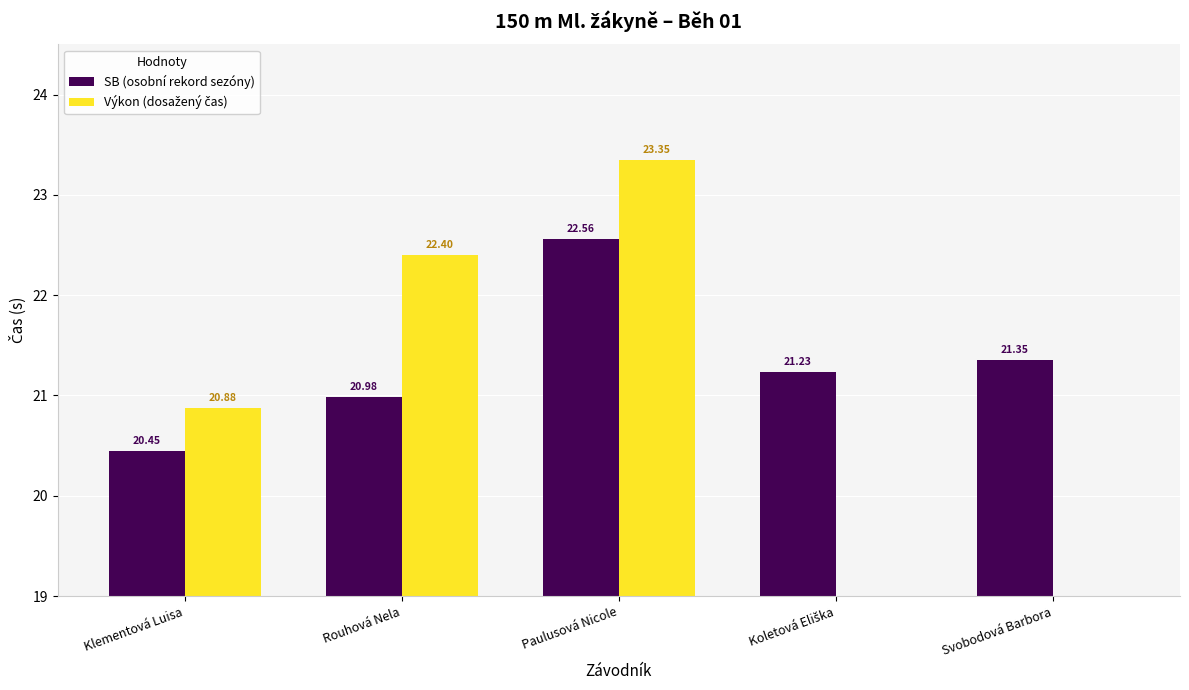

Which series has the widest spread of values?

Výkon (dosažený čas)